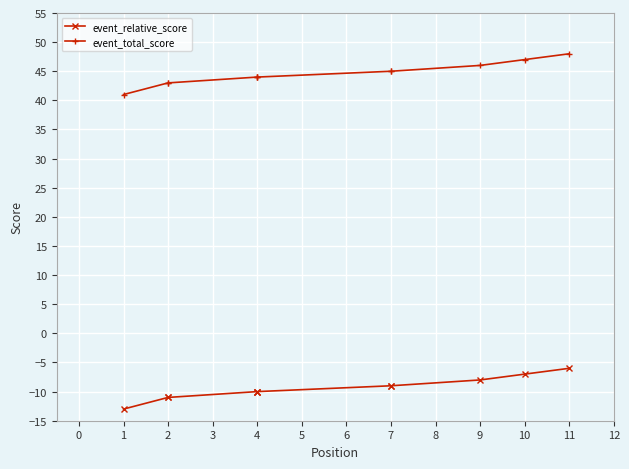

What is the average value of the event_relative_score series?

-9